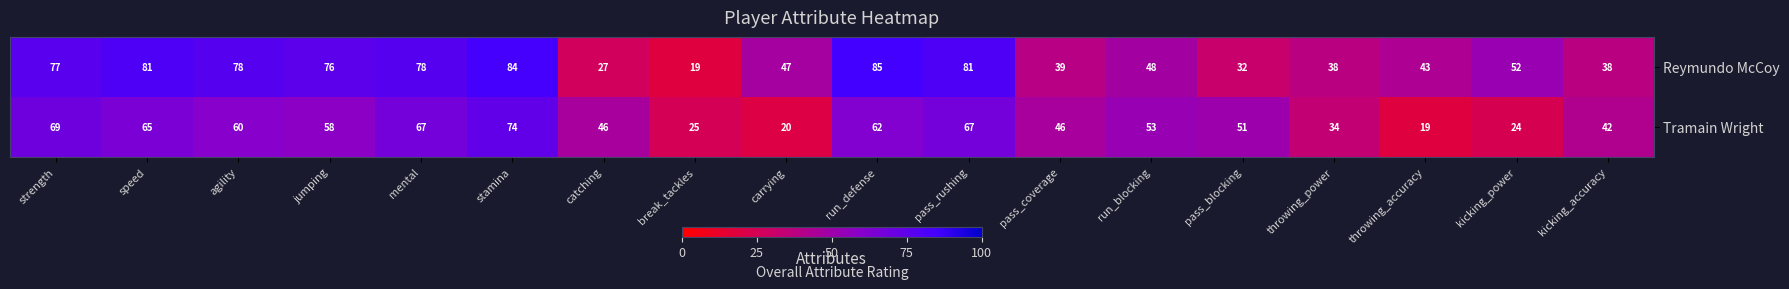

Rank the series by their maximum value, from lowest to highest.

Tramain Wright, Reymundo McCoy